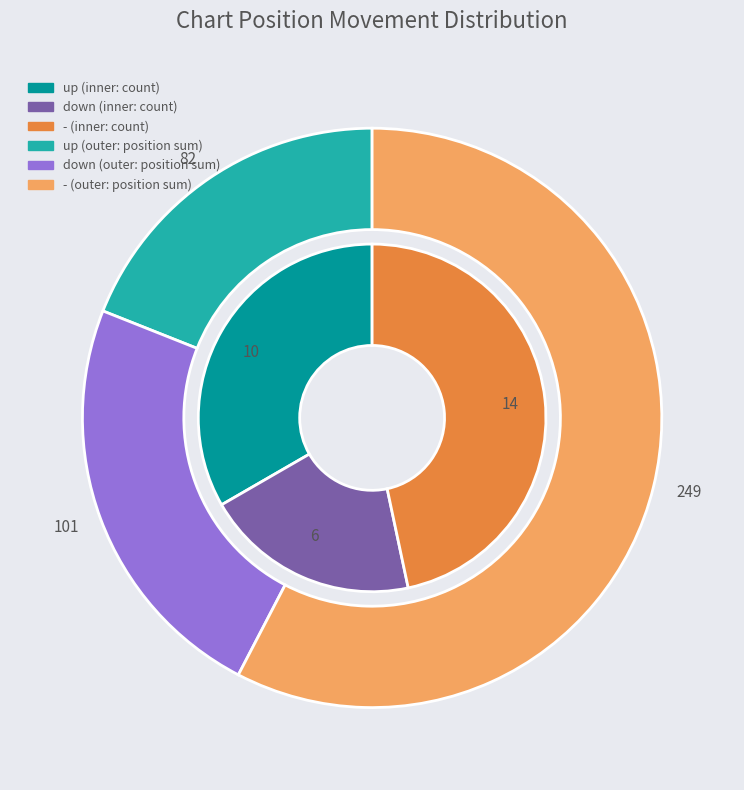

Does any single category account for the majority?

No